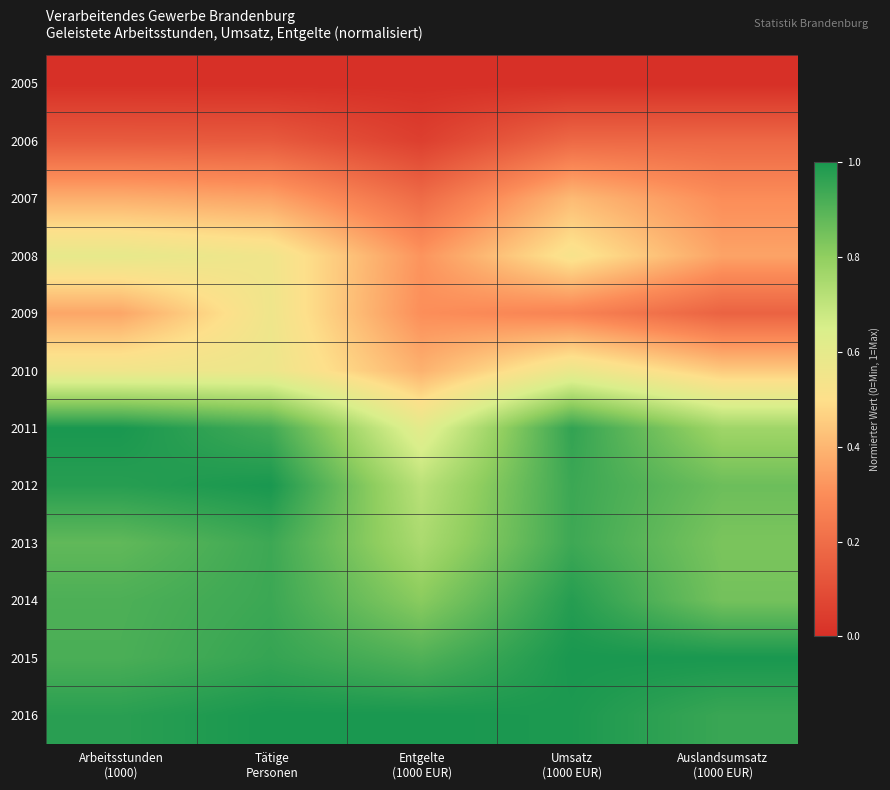

What is the greatest value displayed?

1.0